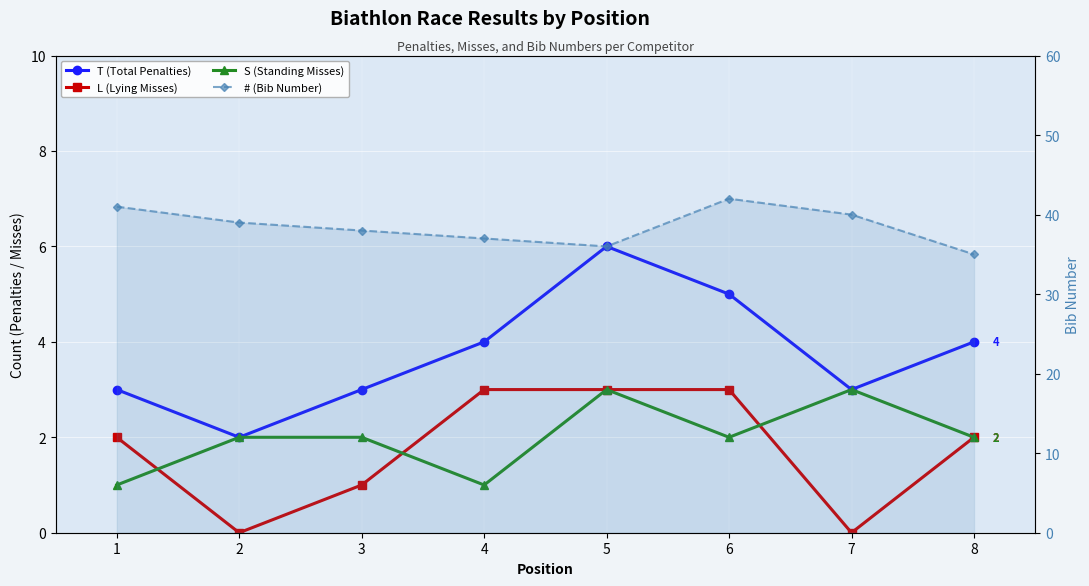

Between 1 and 2, which series saw the biggest shift?

L (Lying Misses)